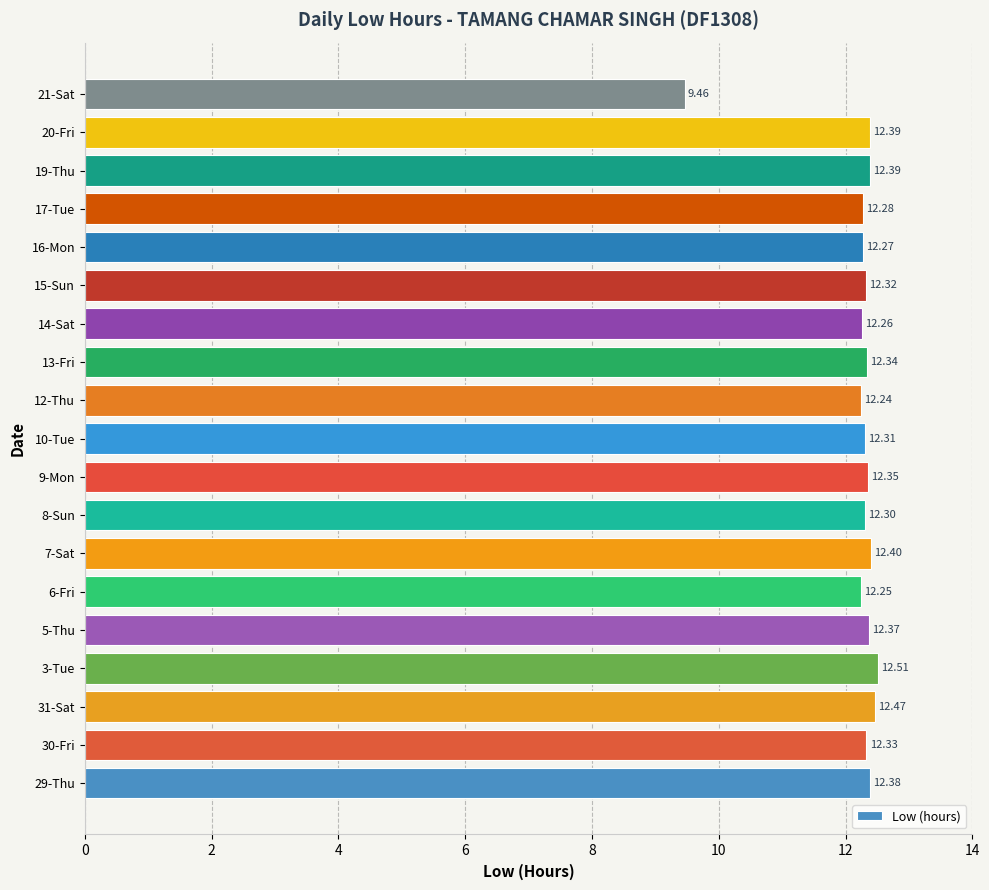

What is the sum of the values at 8-Sun and 30-Fri?

24.6